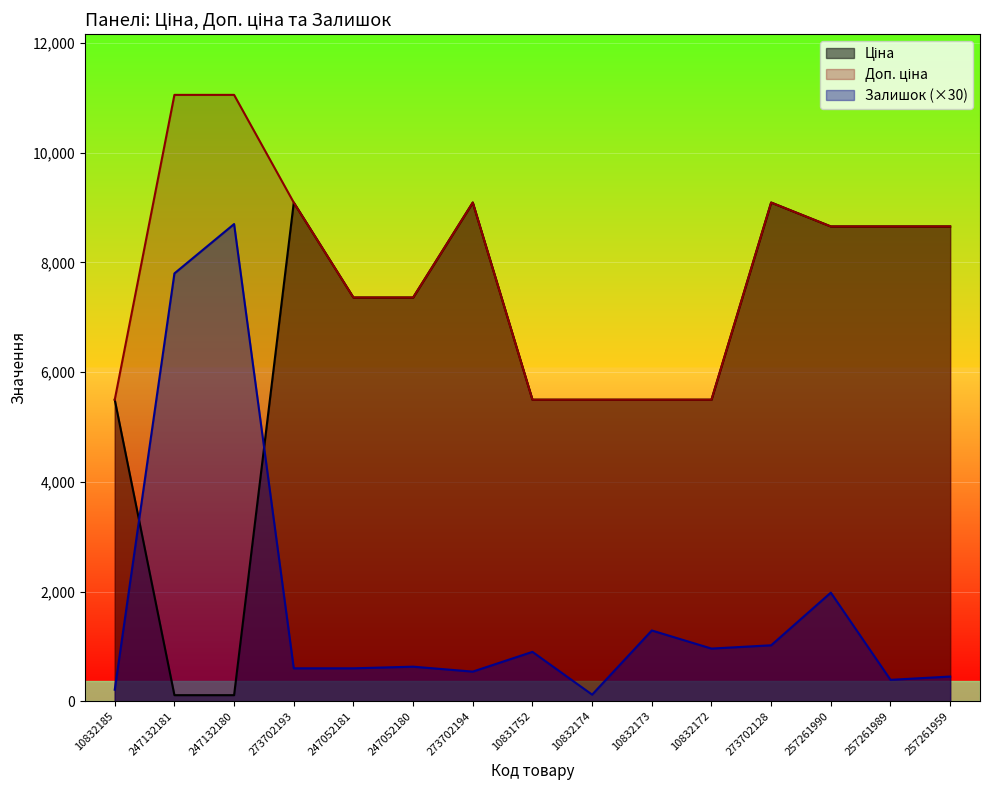

True or false: Залишок and Доп. ціна cross at least once.

False